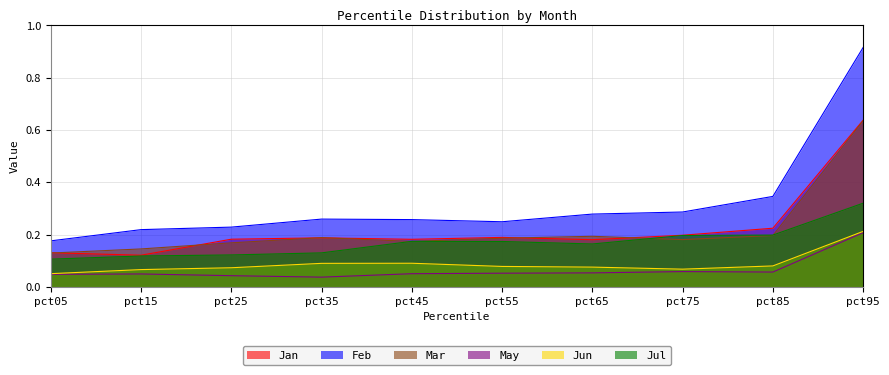

How many interior local valleys does the Jan series have?

3